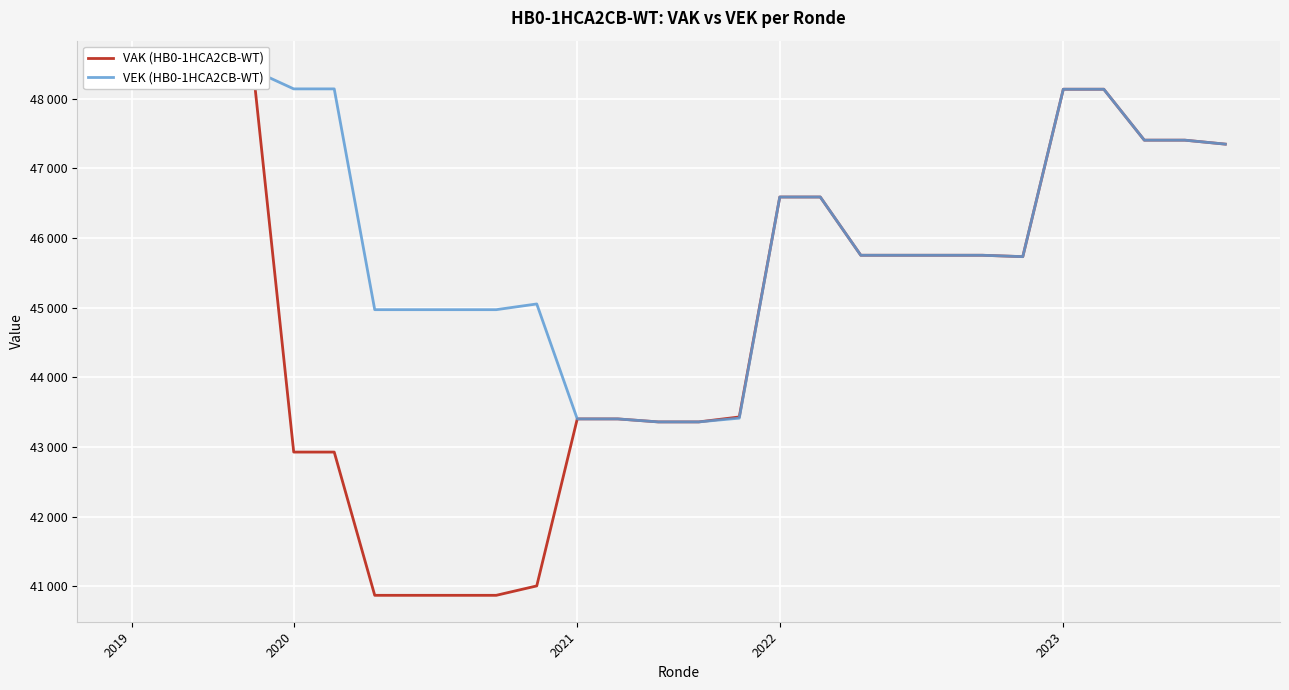

Which series has the largest total across all categories?

VEK (HB0-1HCA2CB-WT)